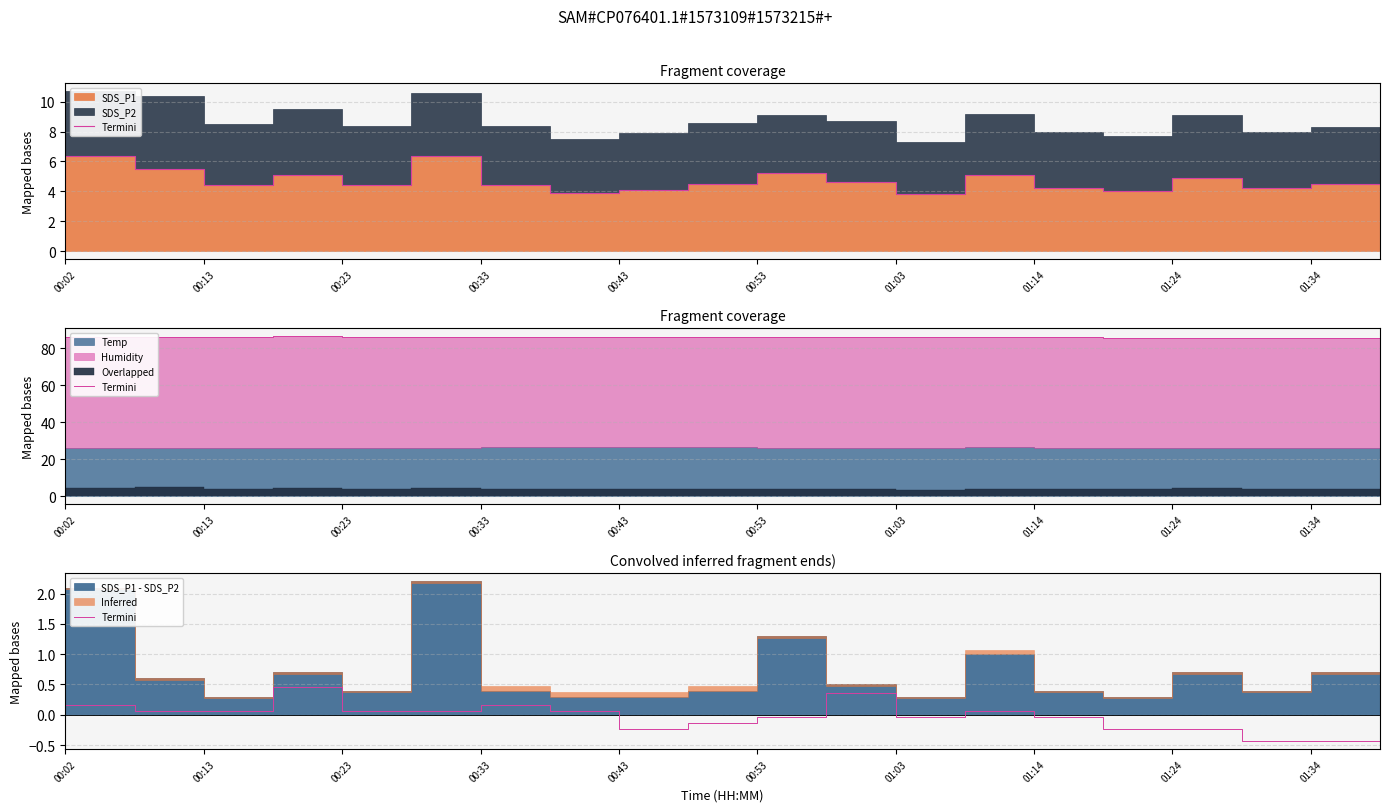

How many interior local peaks (higher than both neighbors) does the data have?

4